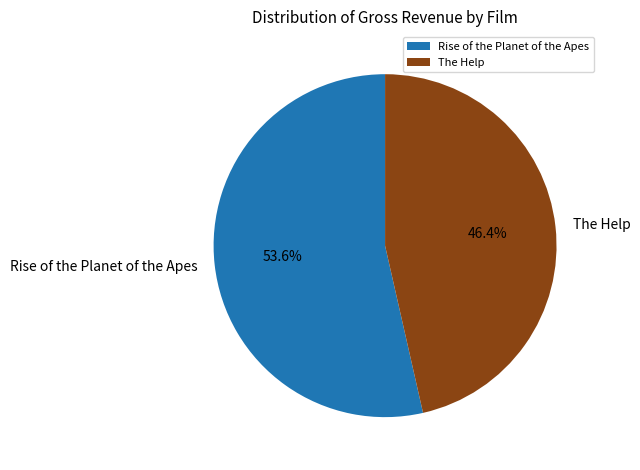

Which category has the biggest portion of the pie?

Rise of the Planet of the Apes